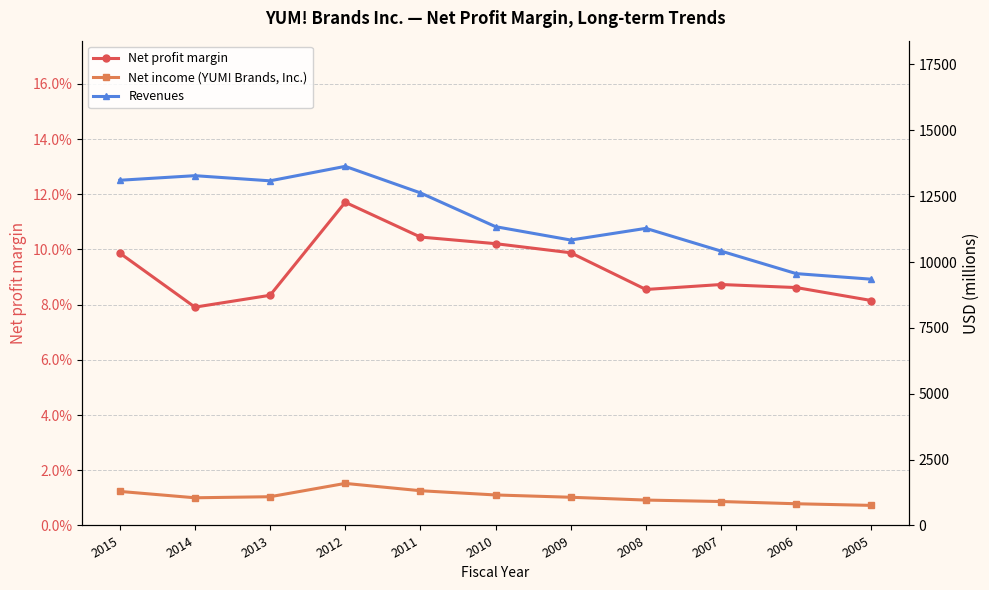

Does the chart have visible grid lines?

Yes